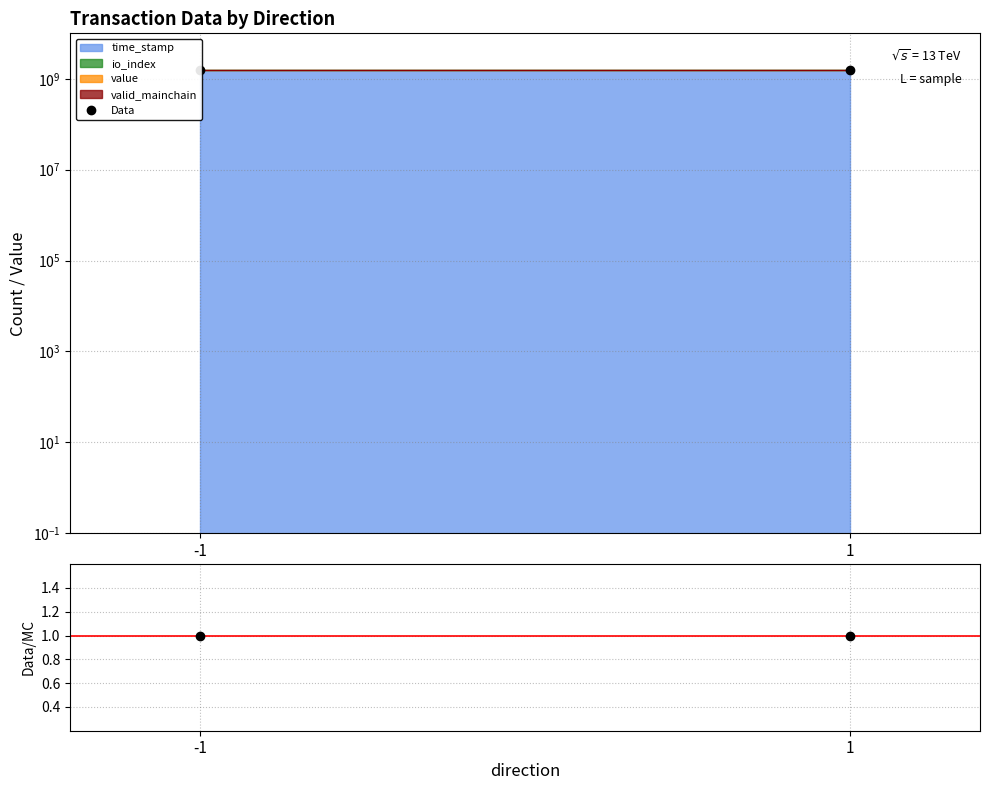

Rank the categories by Data value from highest to lowest.

-1, 1